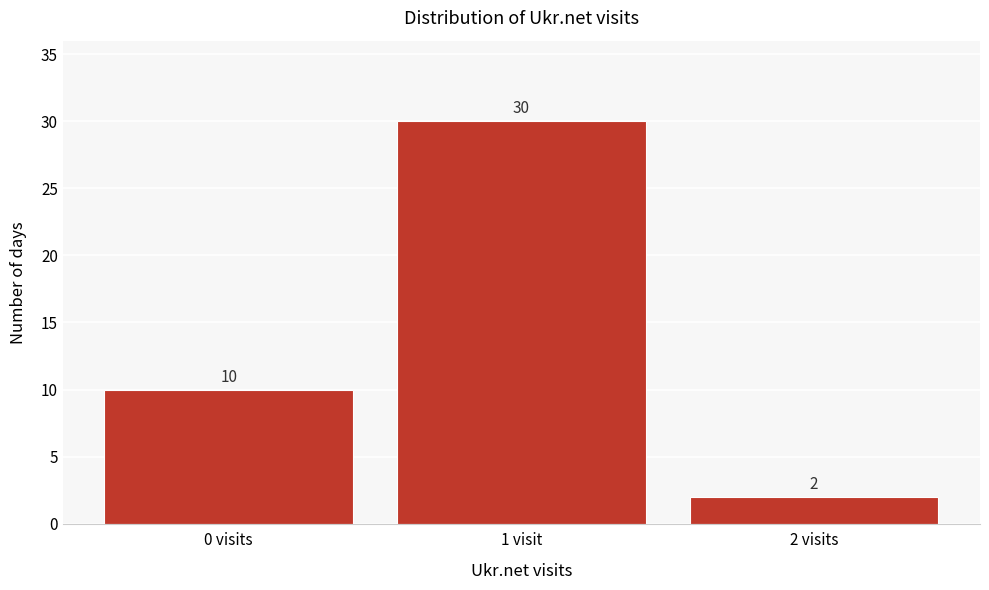

Reading left to right, list all the values displayed in this chart.

0 visits=10	1 visit=30	2 visits=2